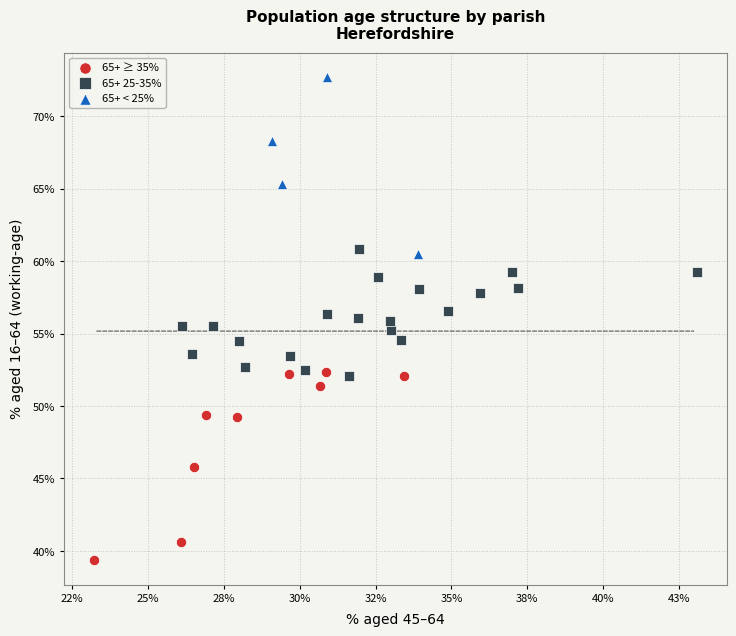

Which series has the largest Y range (max minus min)?

65+ ≥ 35%